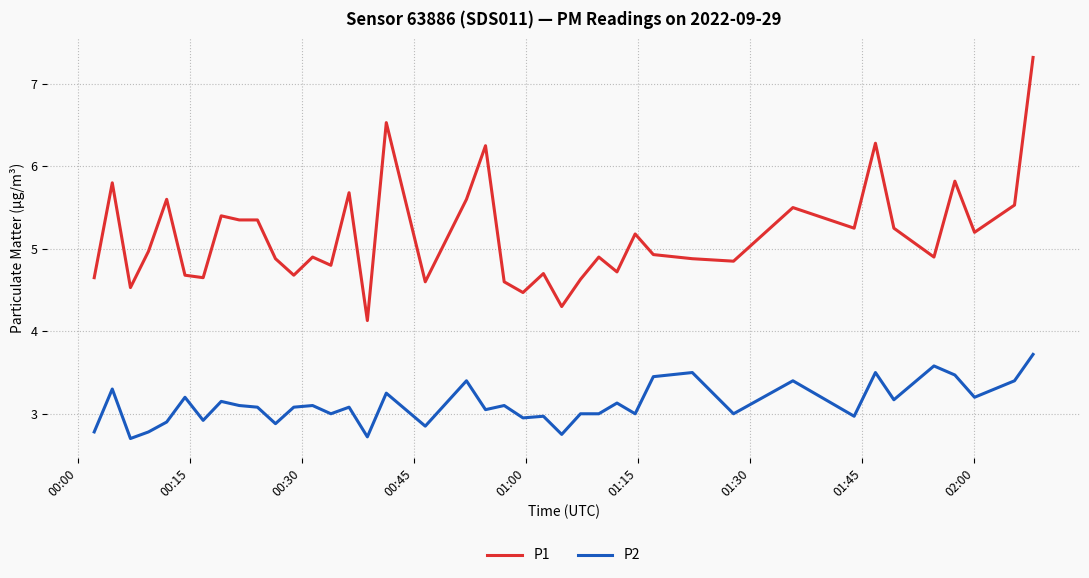

True or false: P1 and P2 cross at least once.

False